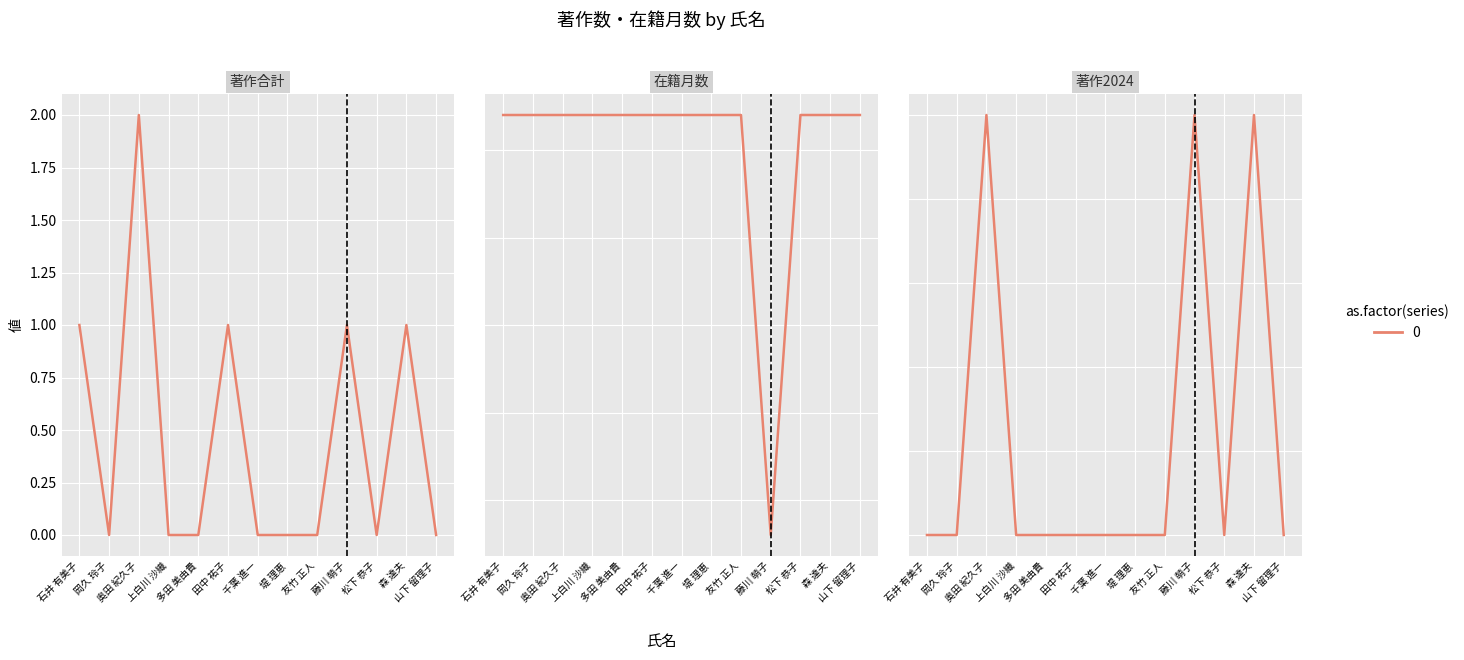

At which label is 著作合計 closest to 1?

石井 有美子